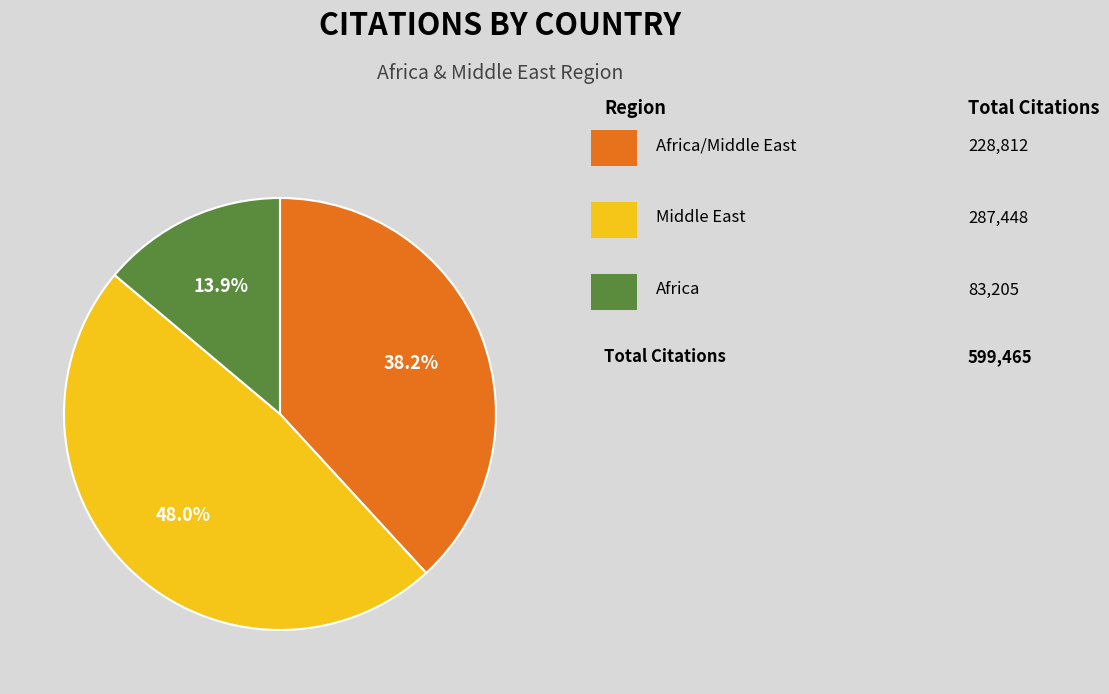

Count the number of slices in the pie.

3